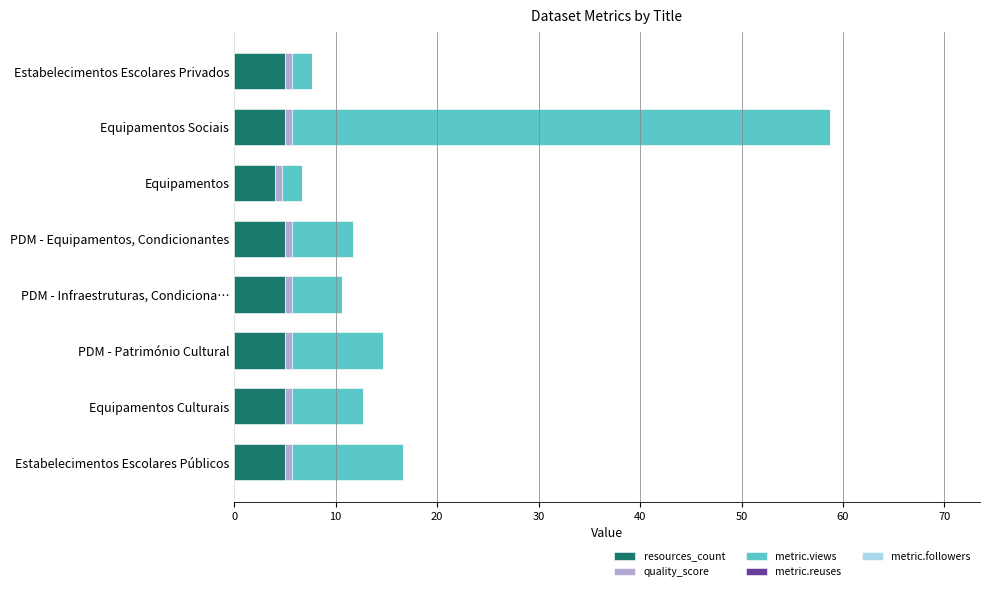

At which category is the sum across all series the highest?

Equipamentos Sociais